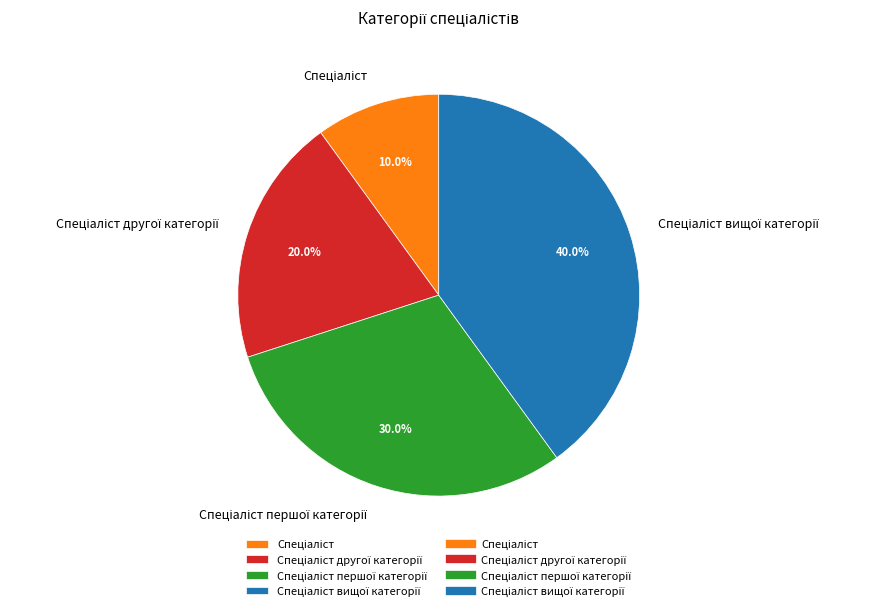

Does any single category account for the majority?

No